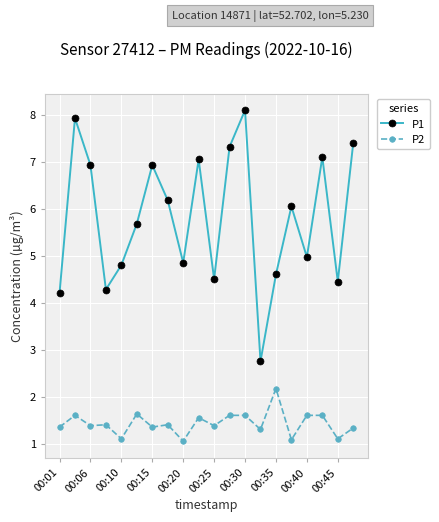

True or false: P1 has more than 2 points higher than both neighbors.

True